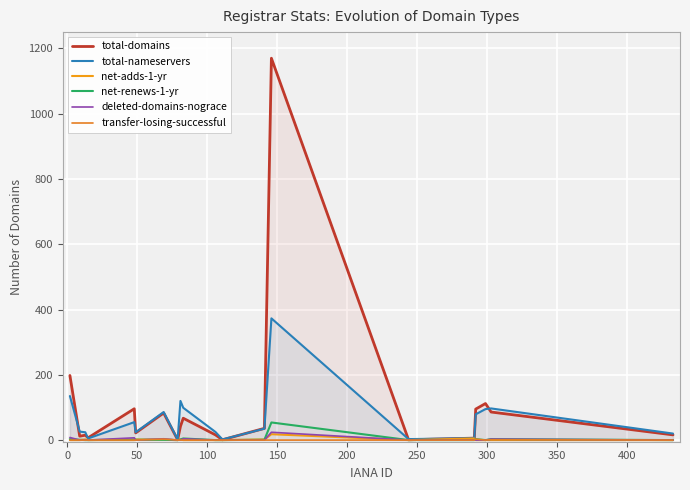

True or false: total-domains and deleted-domains-nograce intersect in this chart.

False